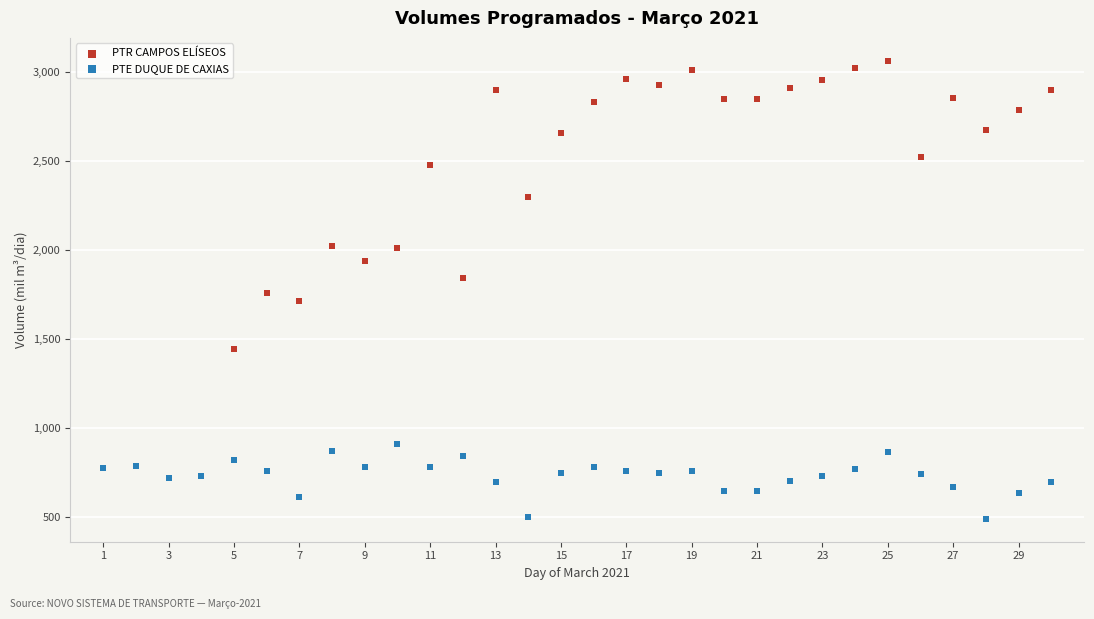

What are all the series names shown in the legend?

PTR CAMPOS ELÍSEOS, PTE DUQUE DE CAXIAS